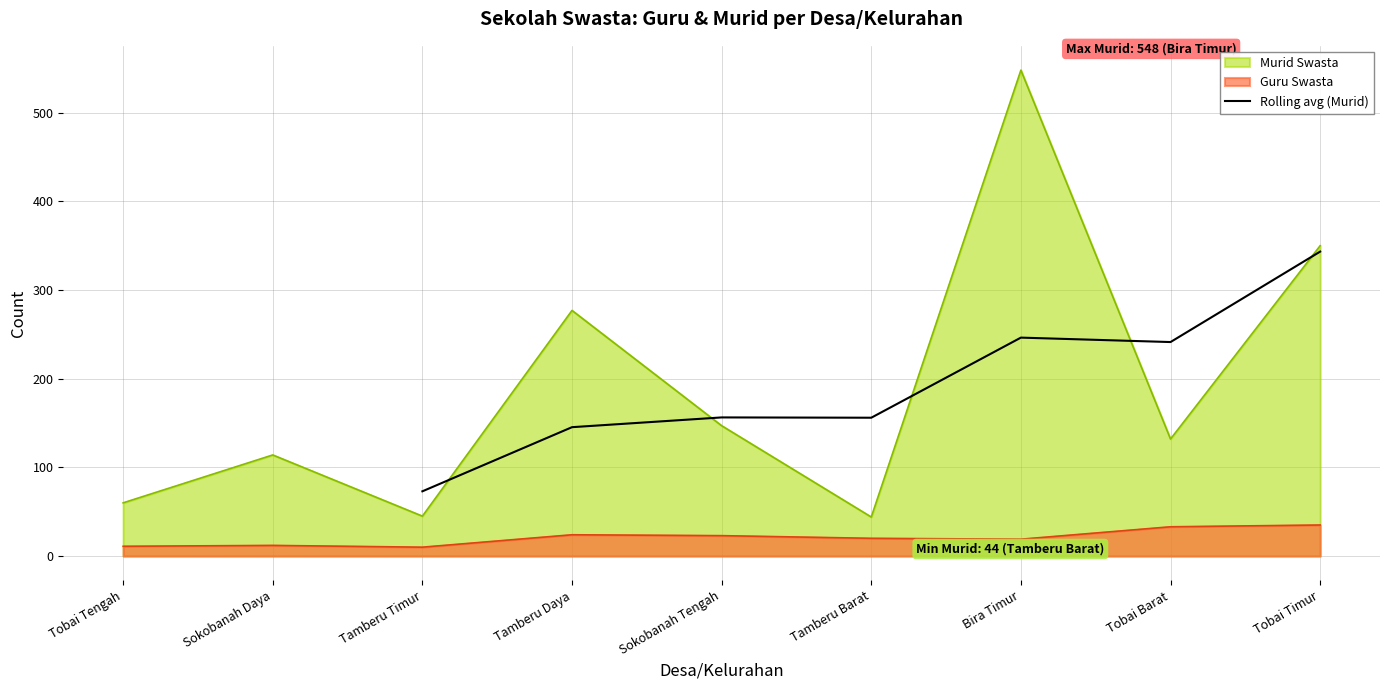

At which label is Rolling avg (Murid) closest to 208?

Tobai Barat